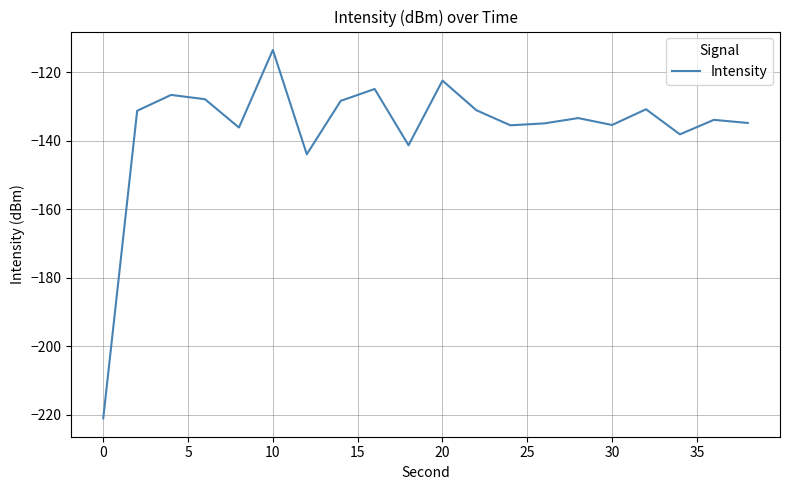

What is the smallest value displayed?

-221.0